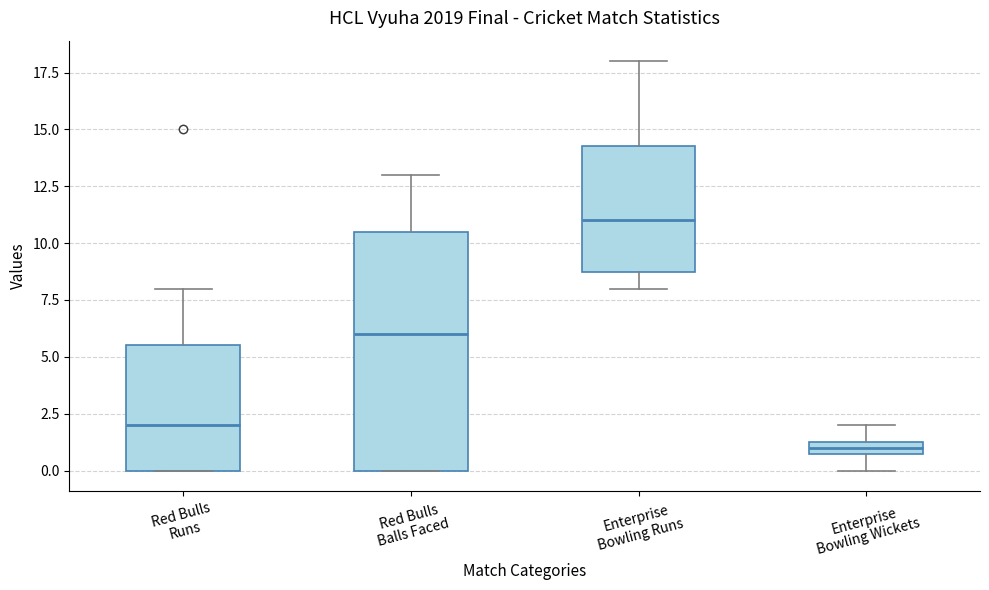

Which box is the tallest, from its lower edge to its upper edge?

Red Bulls Balls Faced